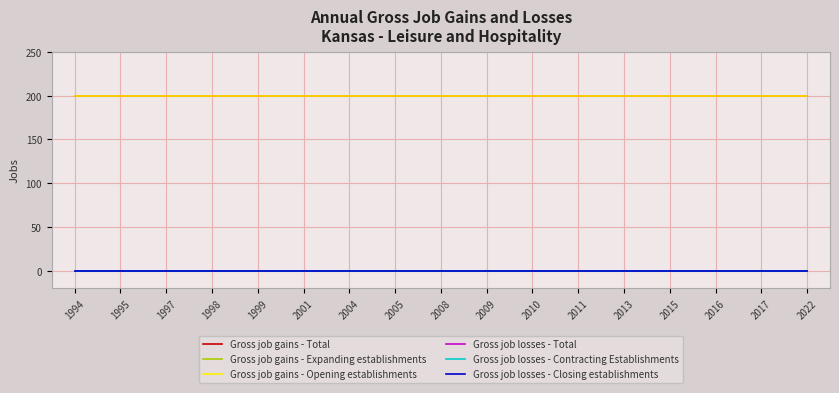

Is this an area chart (filled region under the line)?

No